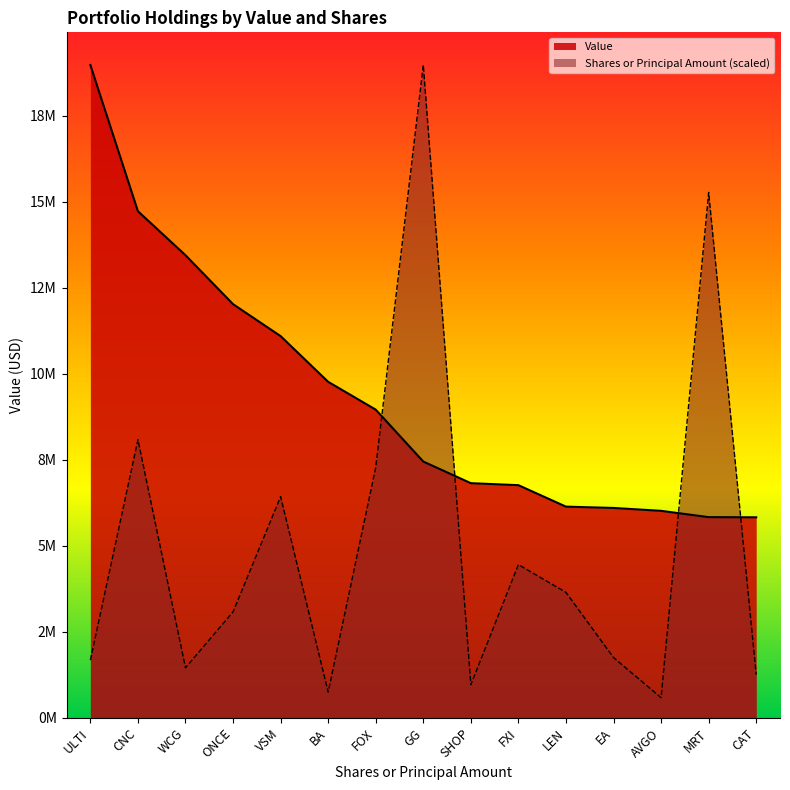

What is the value of the Shares or principal amount point at the 10th from the left?

4450761.2